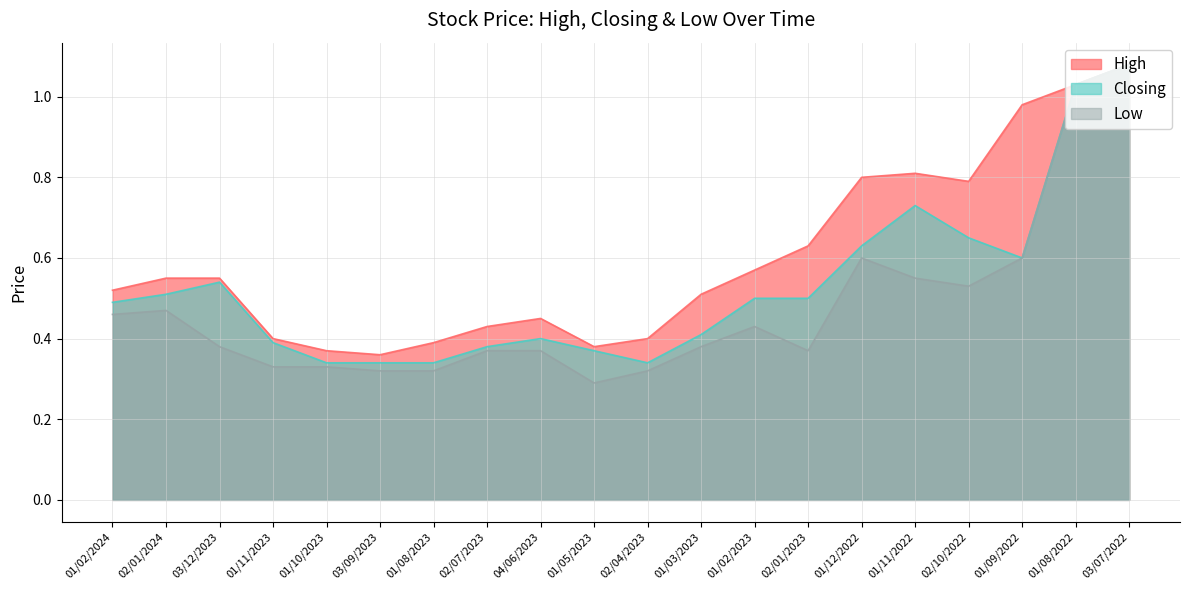

Does the chart have visible grid lines?

Yes